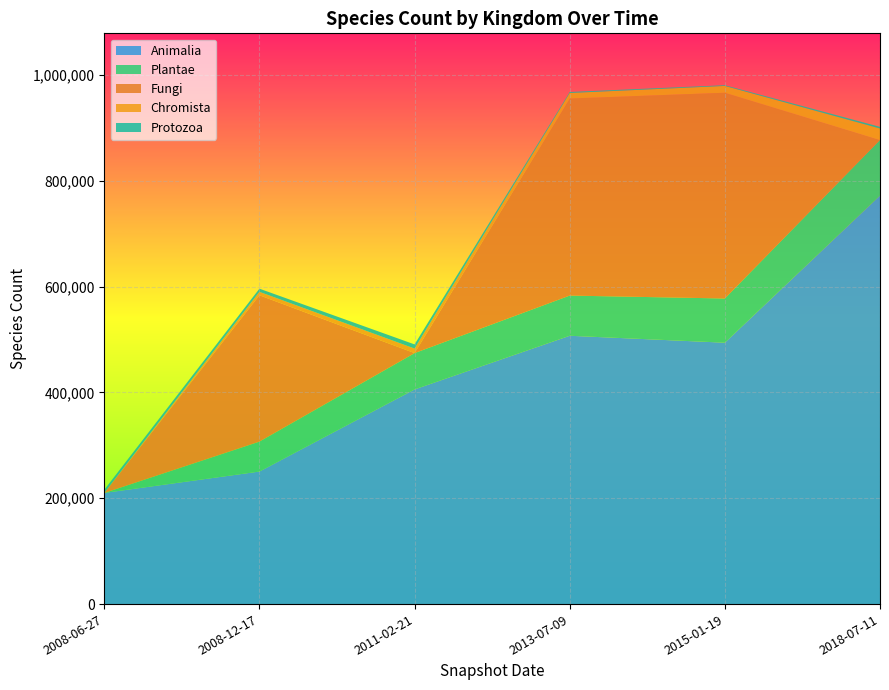

At which label does Animalia reach its peak?

2018-07-11